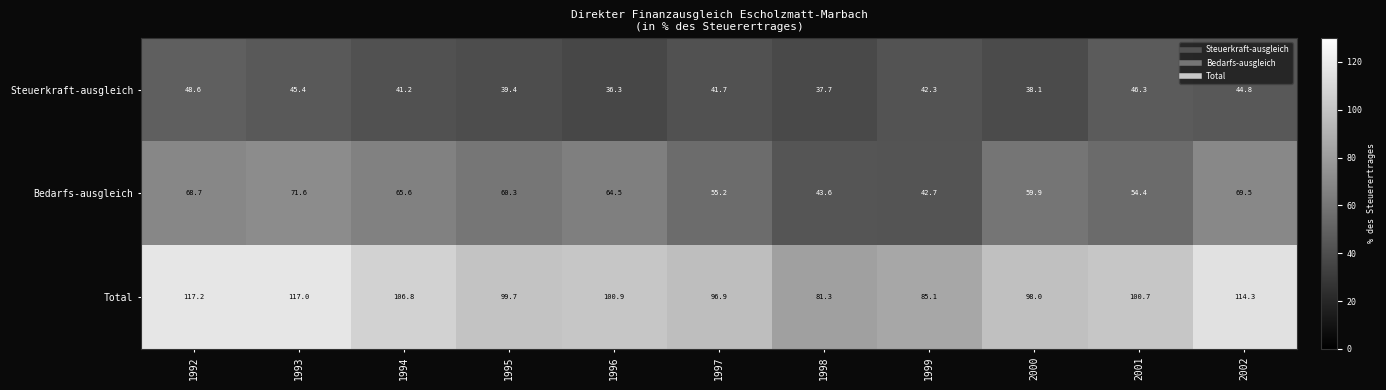

How many data points in Steuerkraft-ausgleich are less than 41?

4